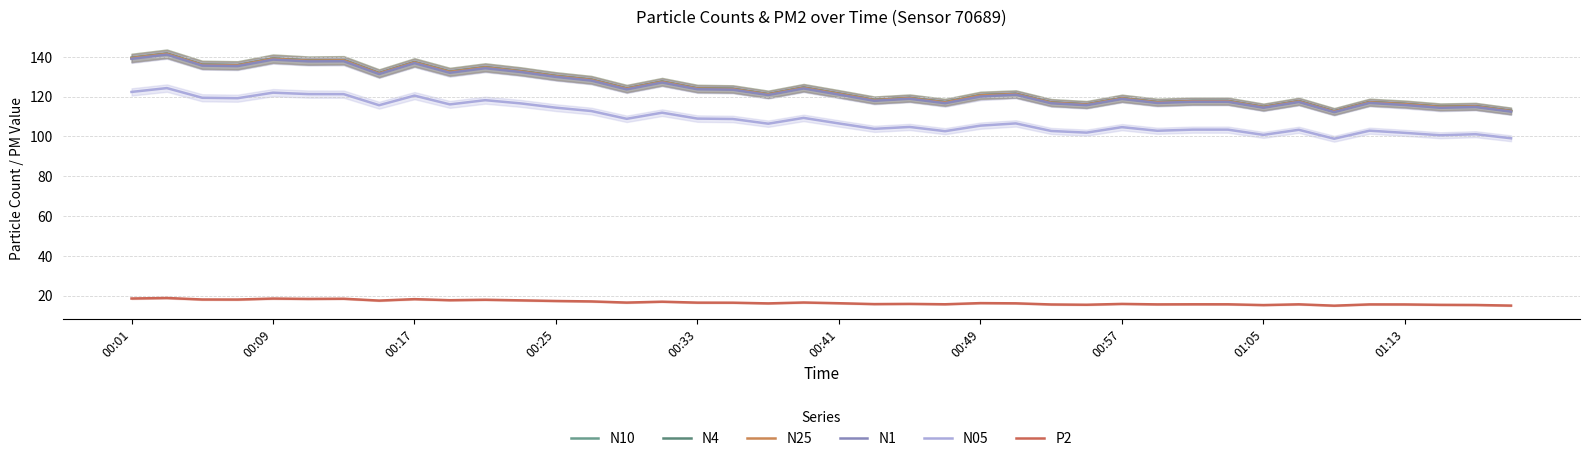

Does the chart display data point markers on the line(s)?

No